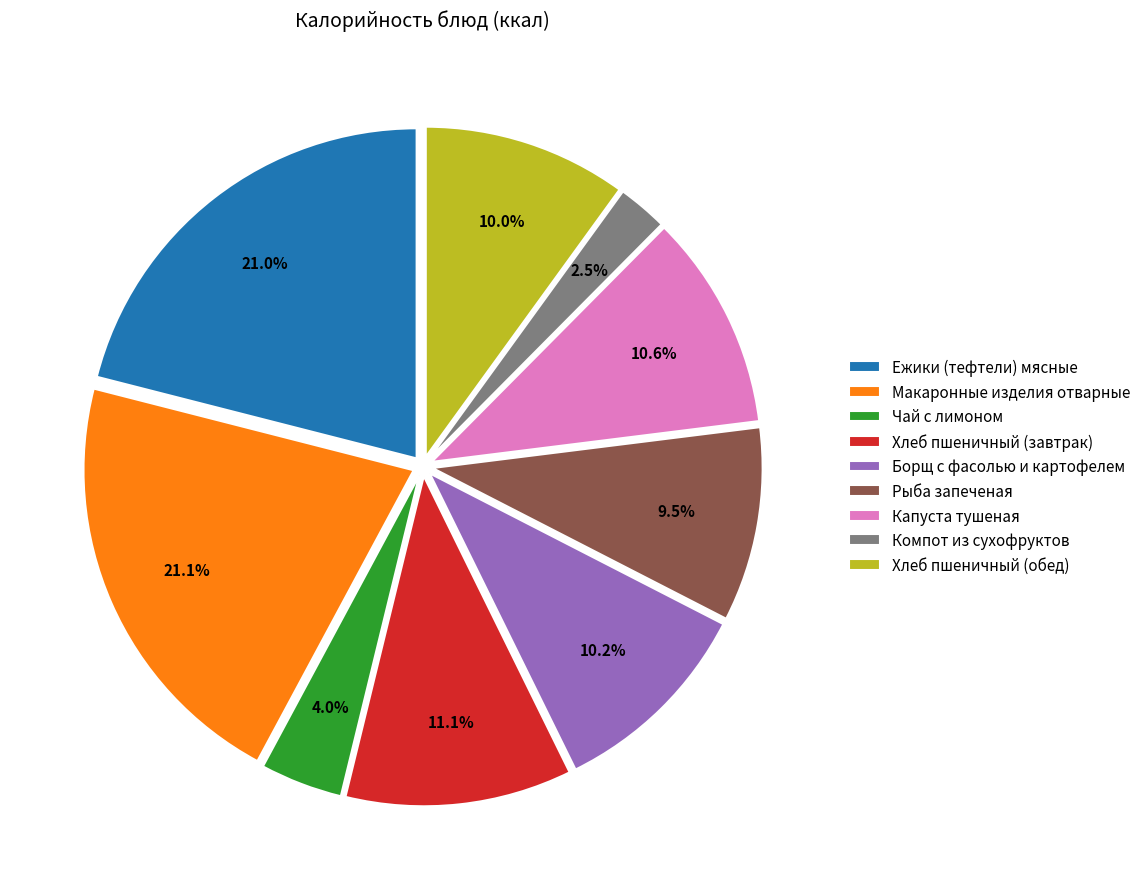

The Хлеб пшеничный (обед) slice represents 16% of the pie. True or false?

False